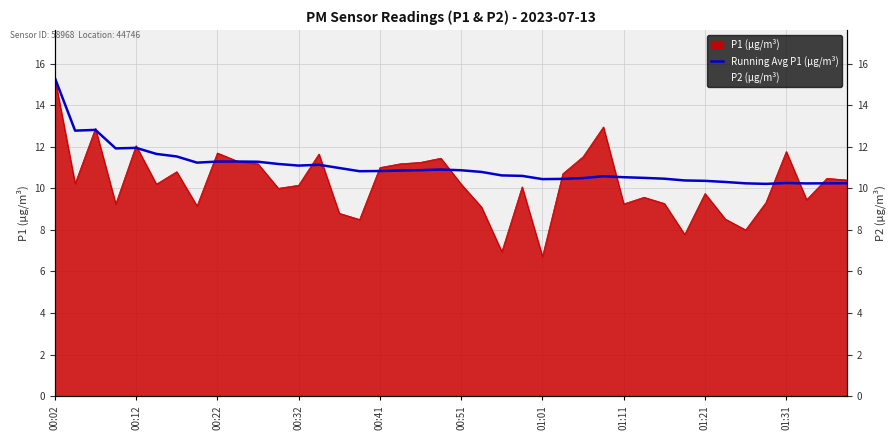

What is the minimum value for Running Avg P1 (µg/m³)?

10.2